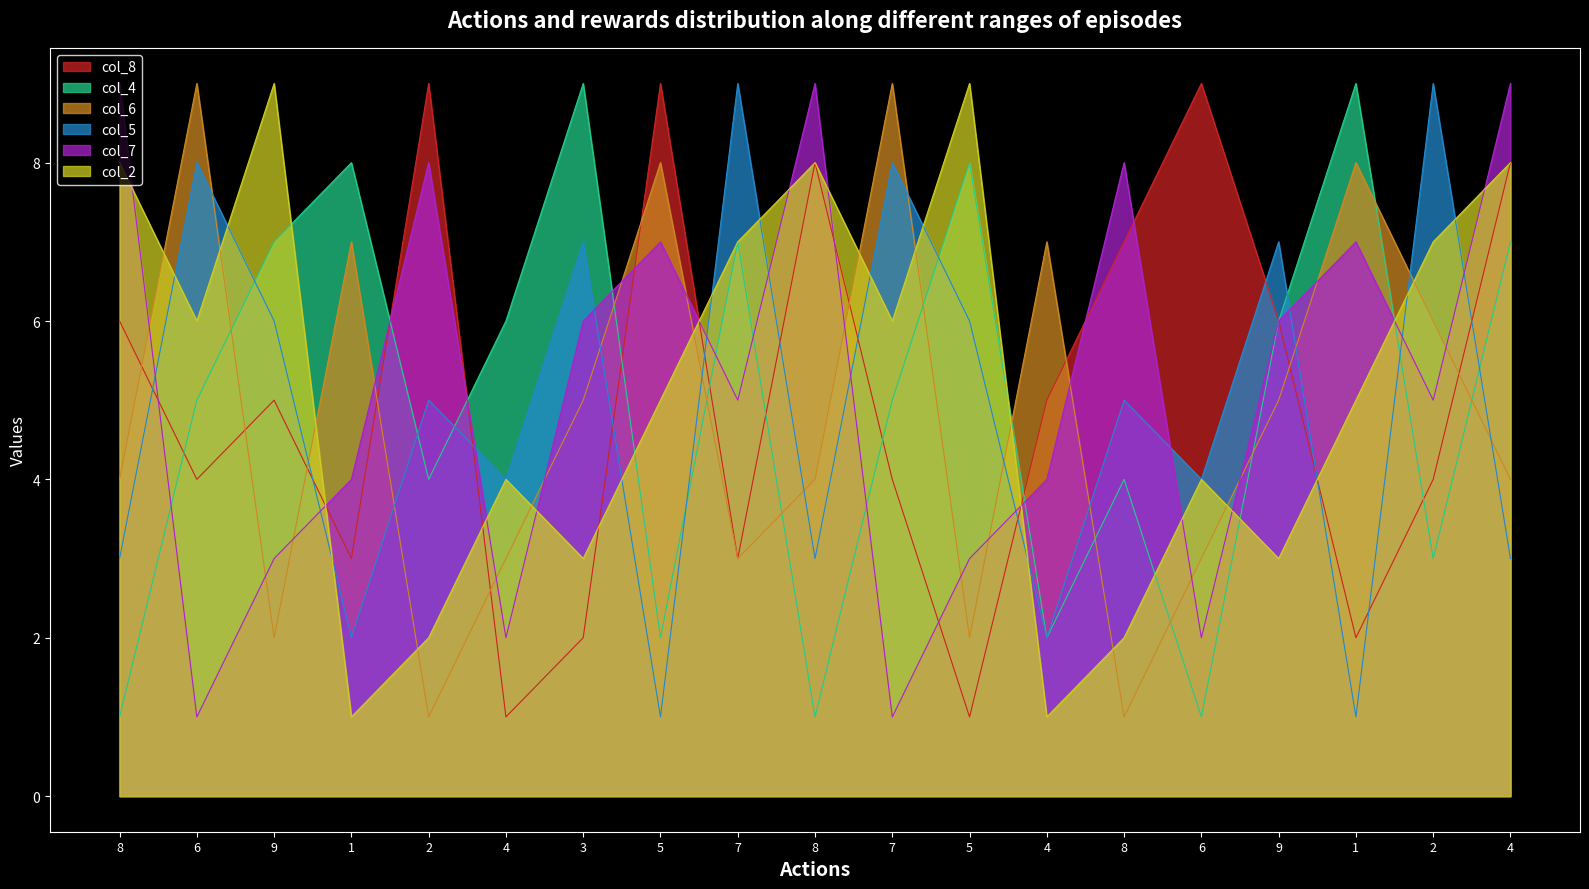

True or false: col_5 has a value of 6 at 5.

True